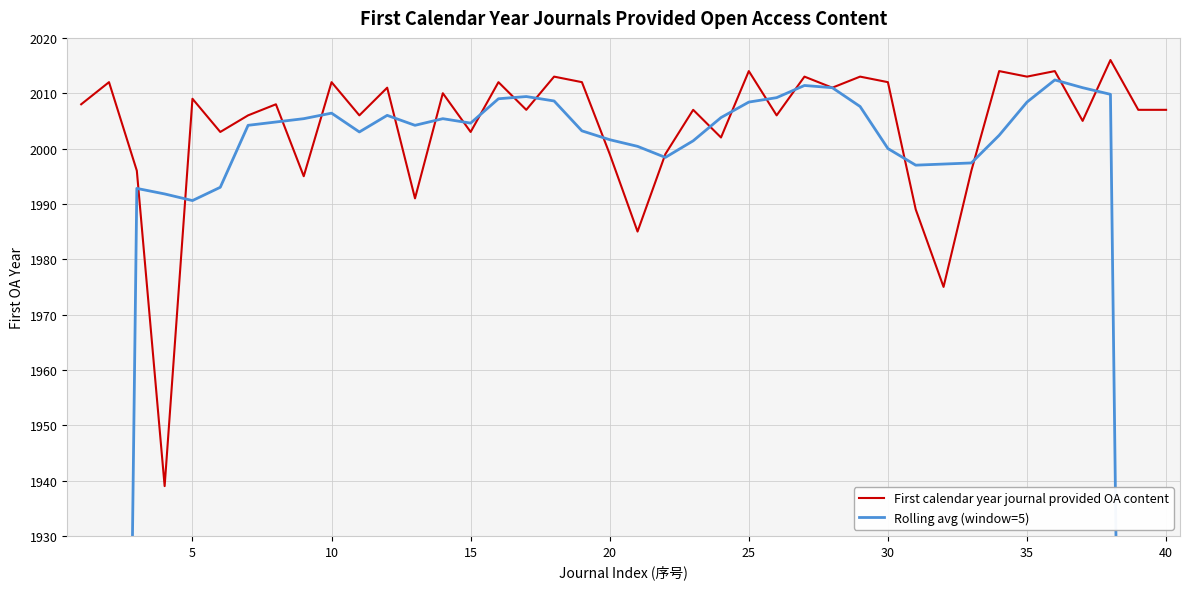

What is the highest value of the First calendar year journal provided OA content series?

2016